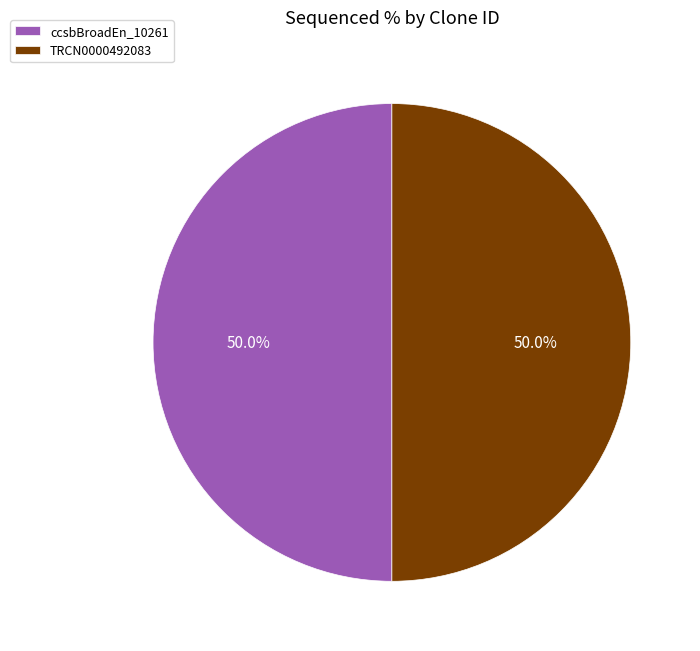

What is the total percentage of ccsbBroadEn_10261 and TRCN0000492083?

100.0%